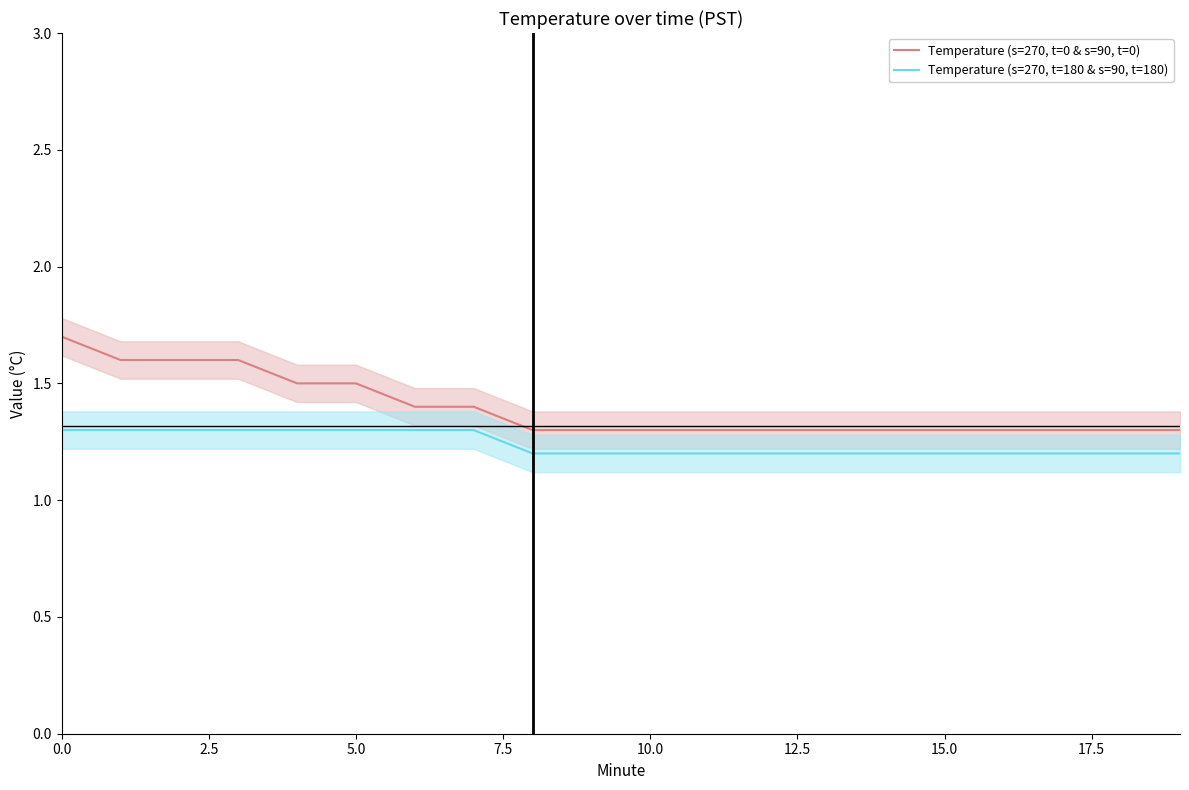

How many lines are shown in the chart?

2